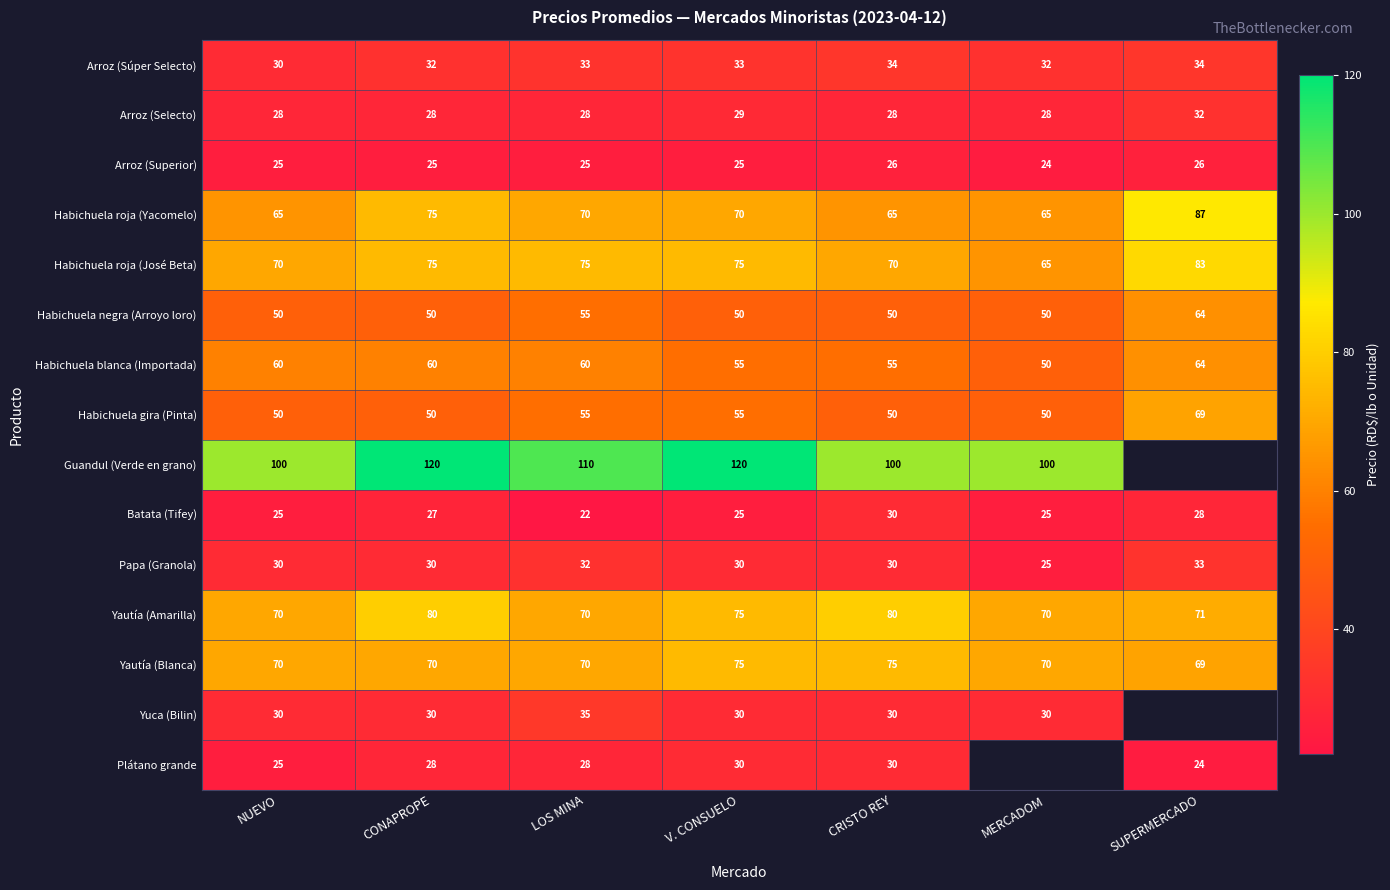

What is the difference between the highest and lowest values at V. CONSUELO?

95